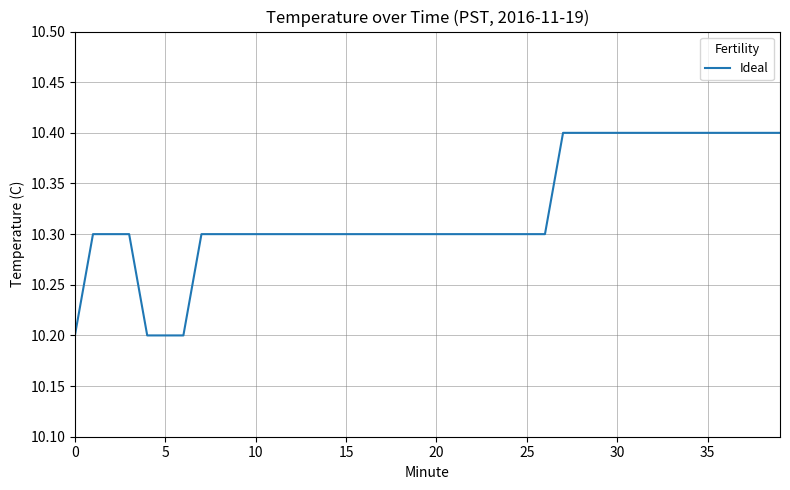

What is the average value?

10.3